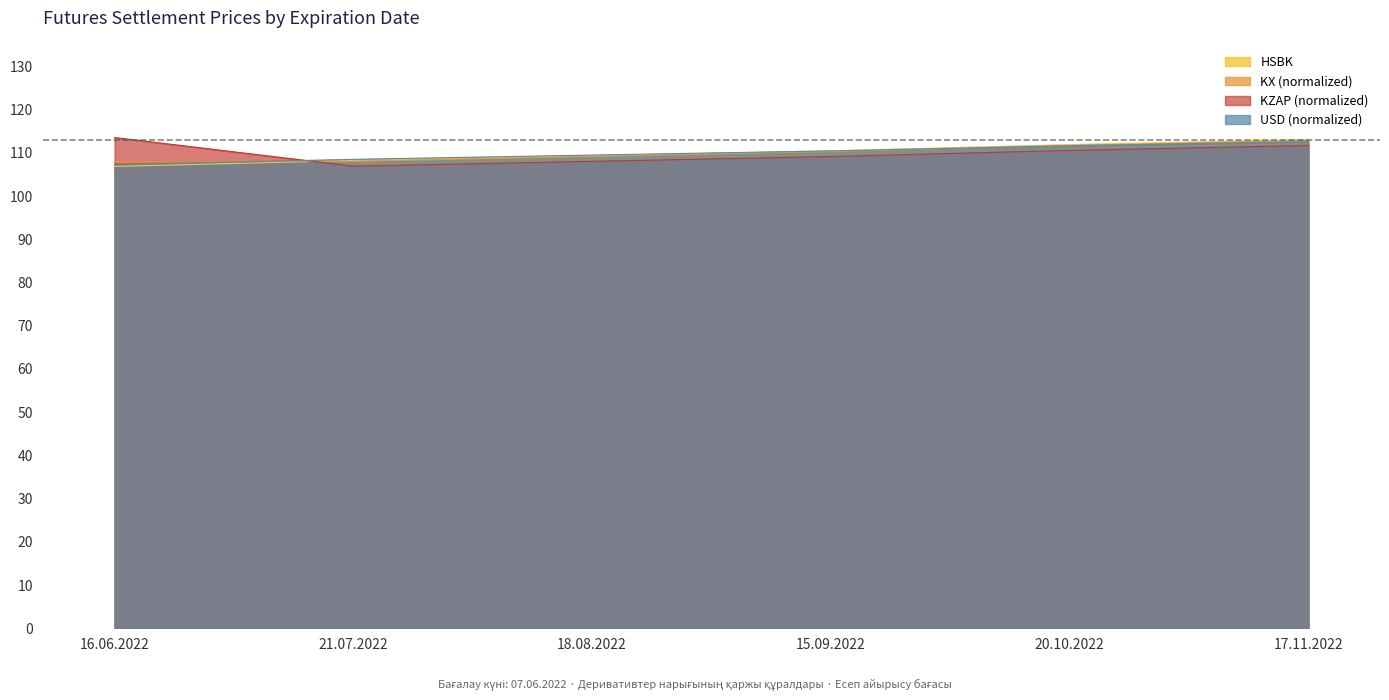

What is the total value across all series at 17.11.2022?

450.2